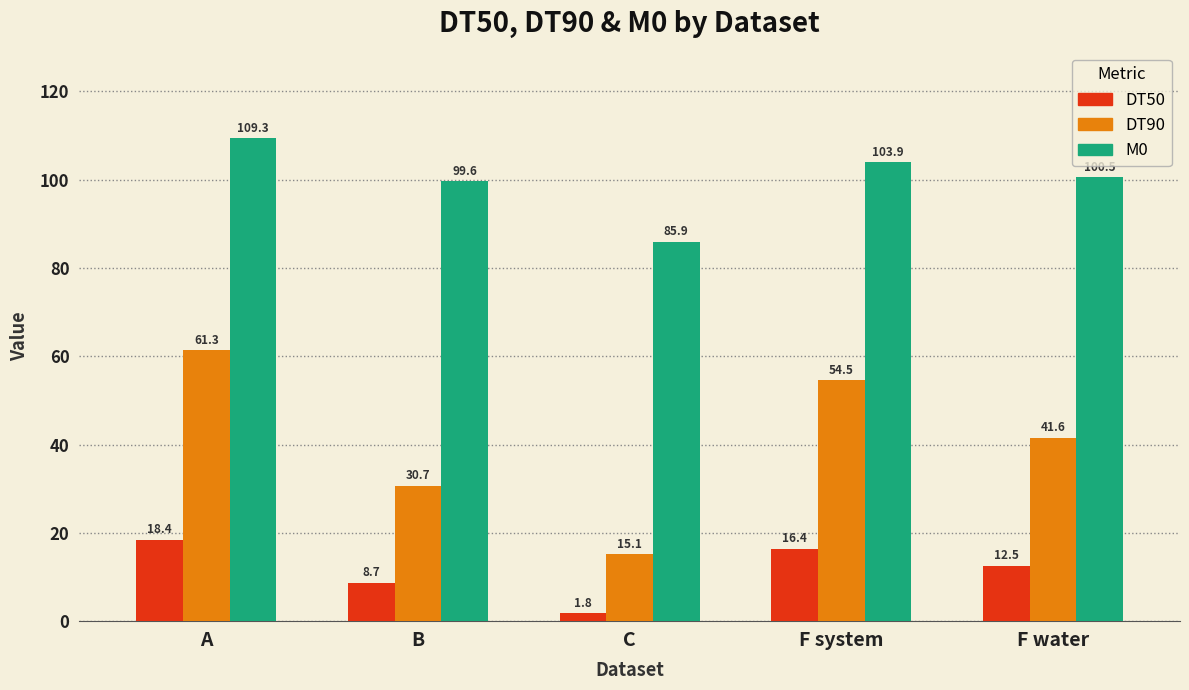

At how many categories does at least one series exceed 44?

5